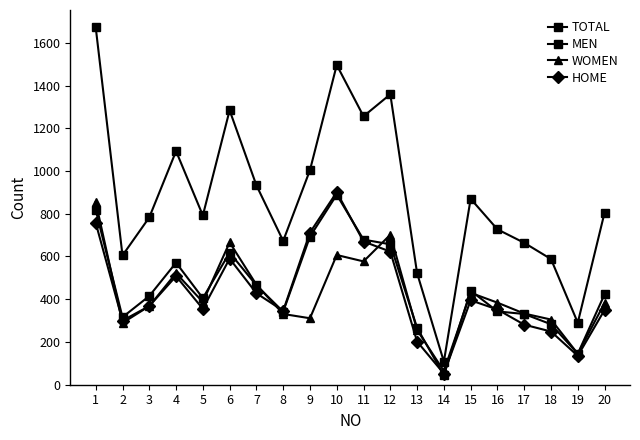

Where is the first local maximum for MEN?

4